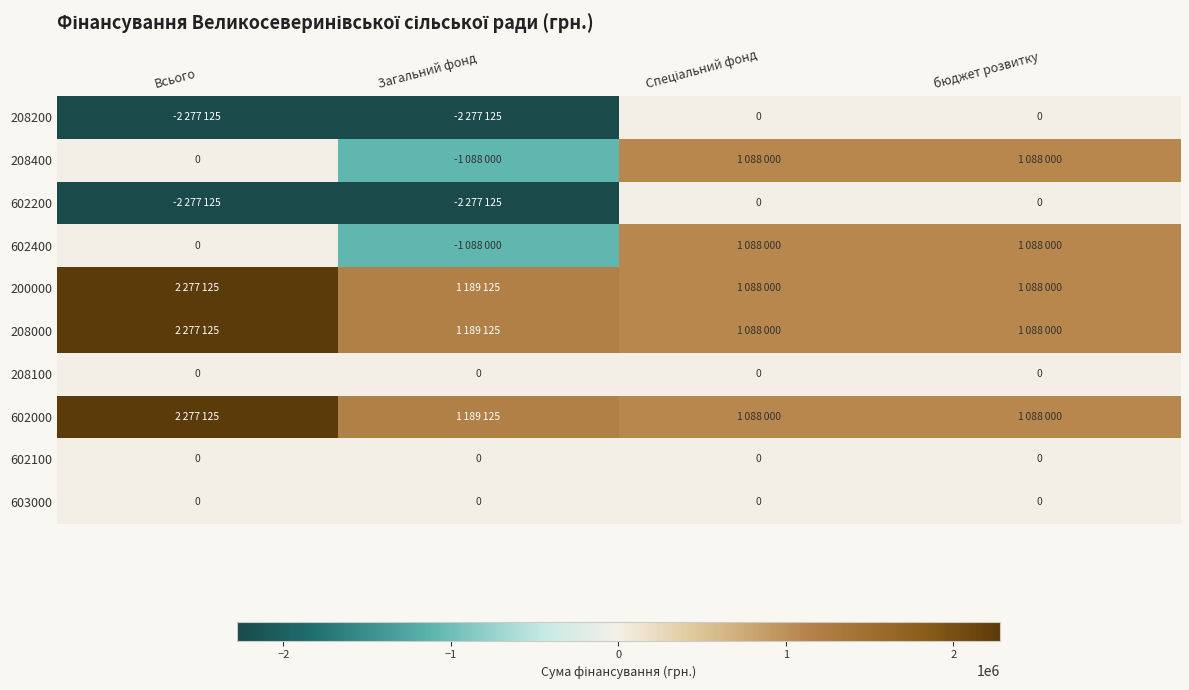

Is it true that 603000 equals 0 at Загальний фонд?

True